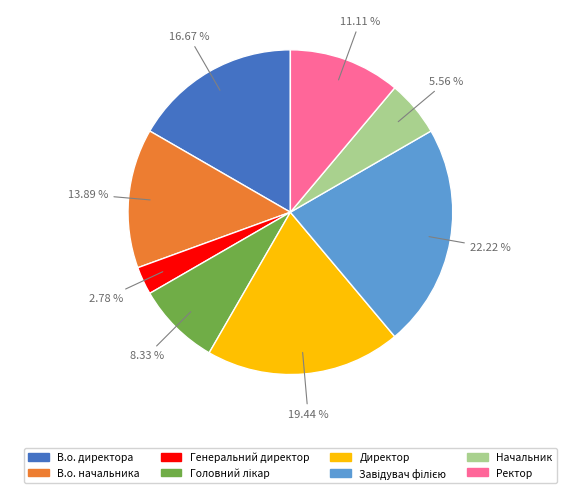

Which has a higher value, В.о. начальника or Директор?

Директор